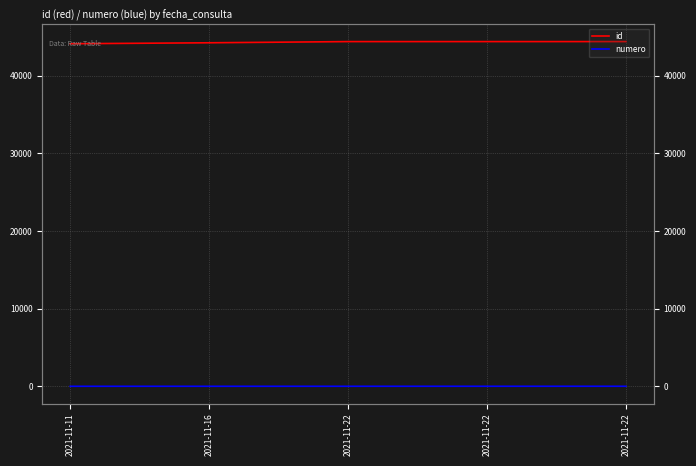

Which category has the highest value in the numero series?

2021-11-22